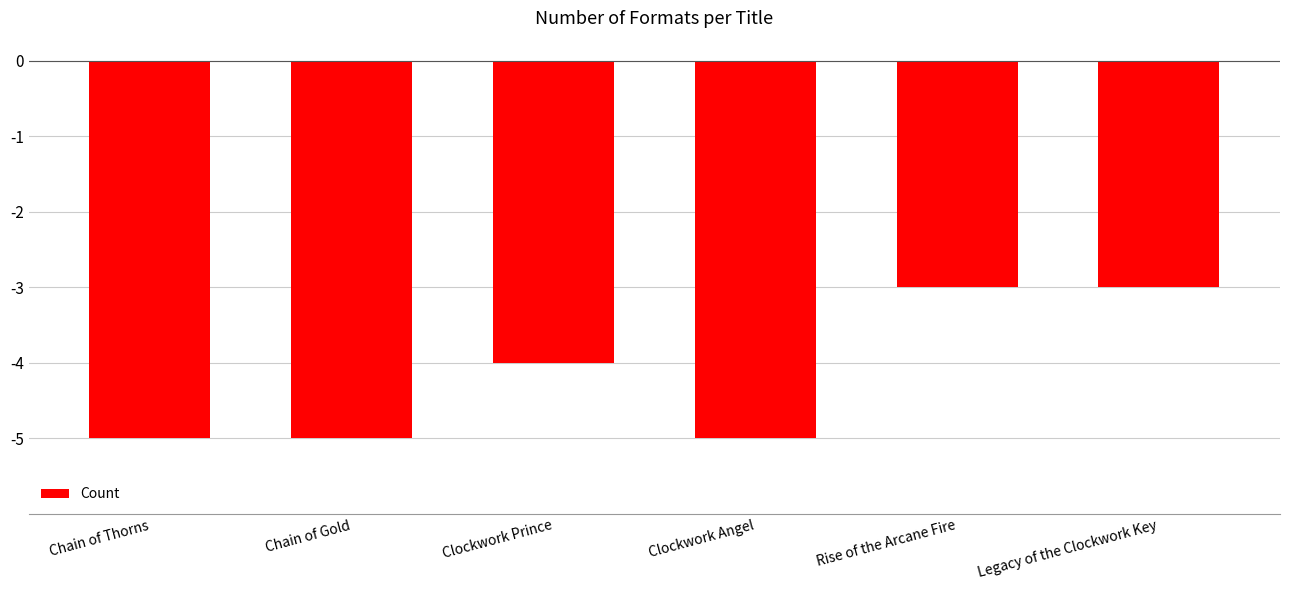

Is it true that the value at Chain of Thorns is -5?

True